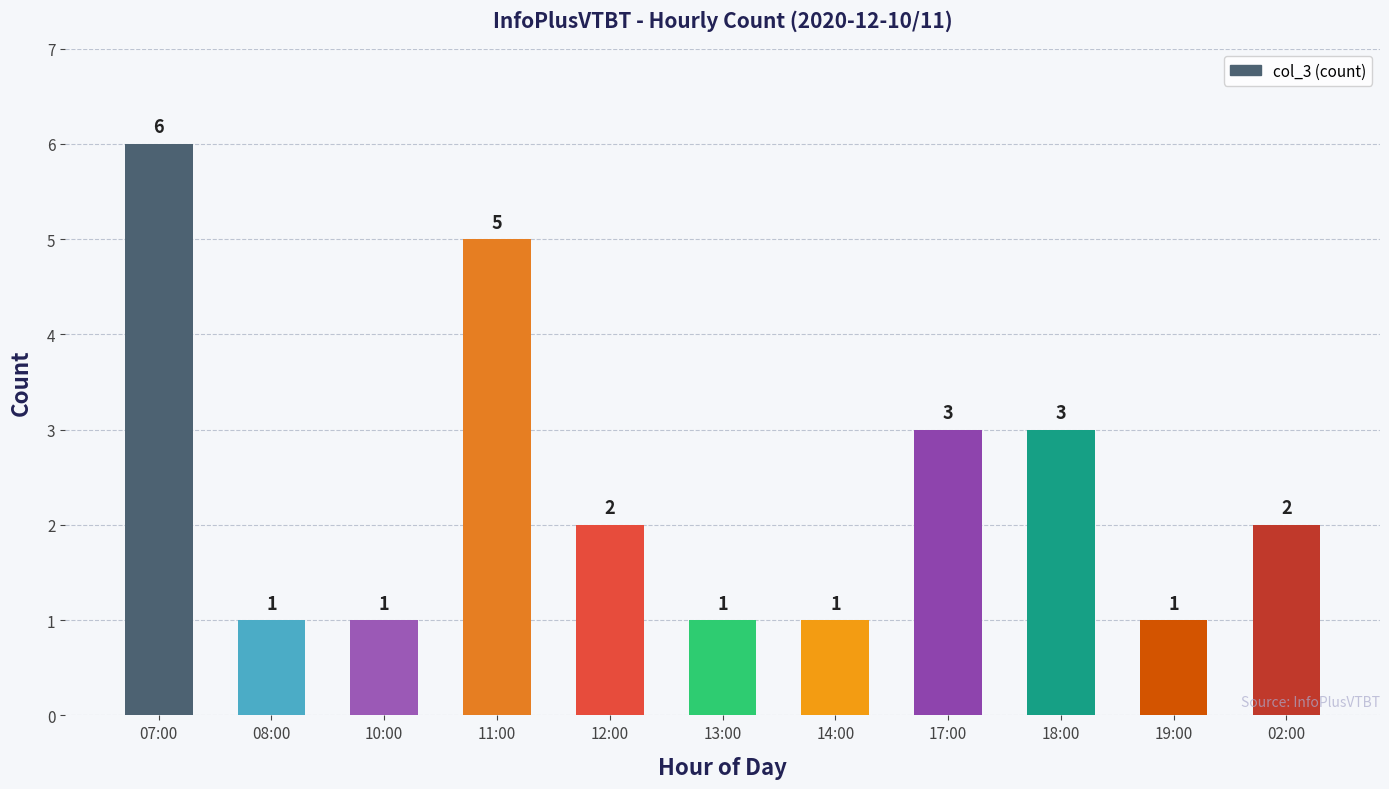

Which category has the highest value across all series?

07:00